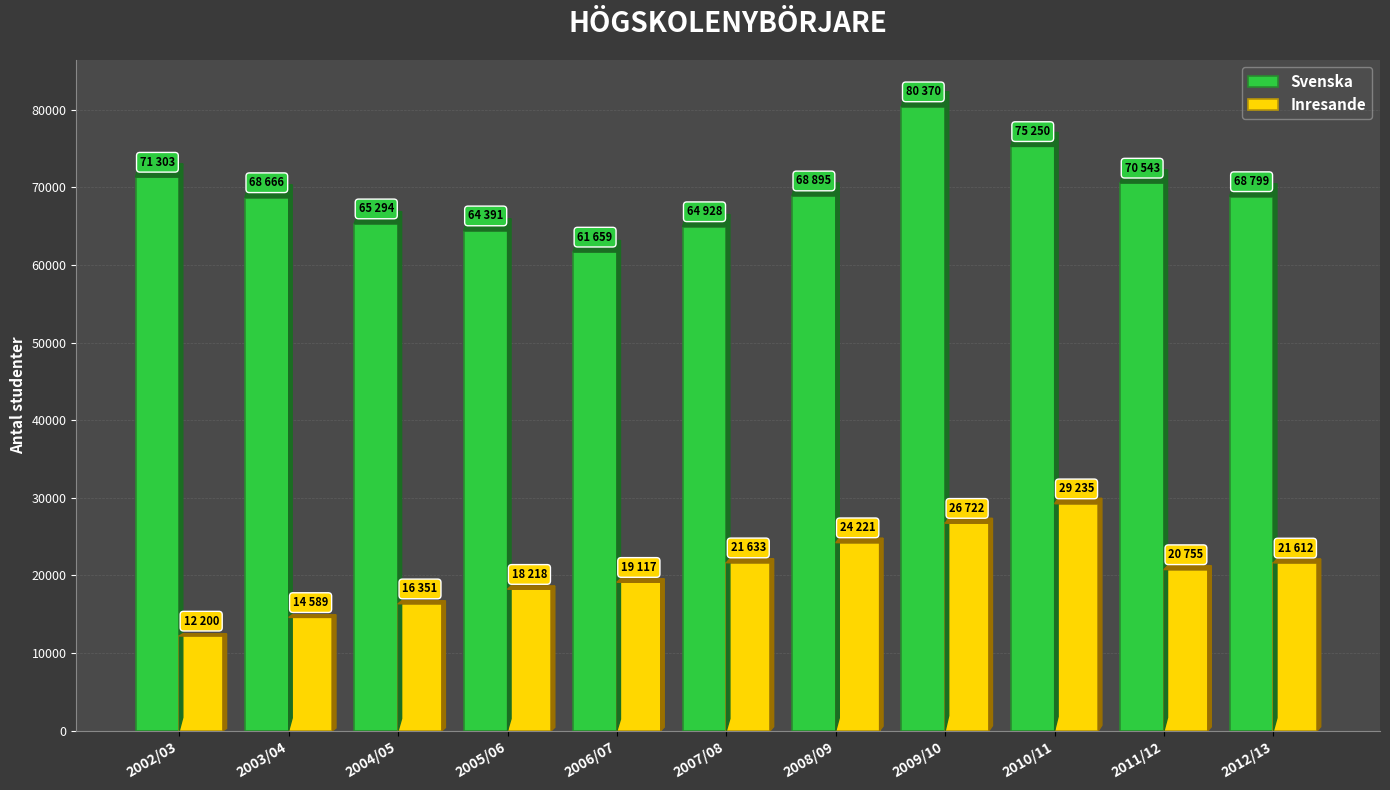

What is the lowest value of the Svenska series?

61659